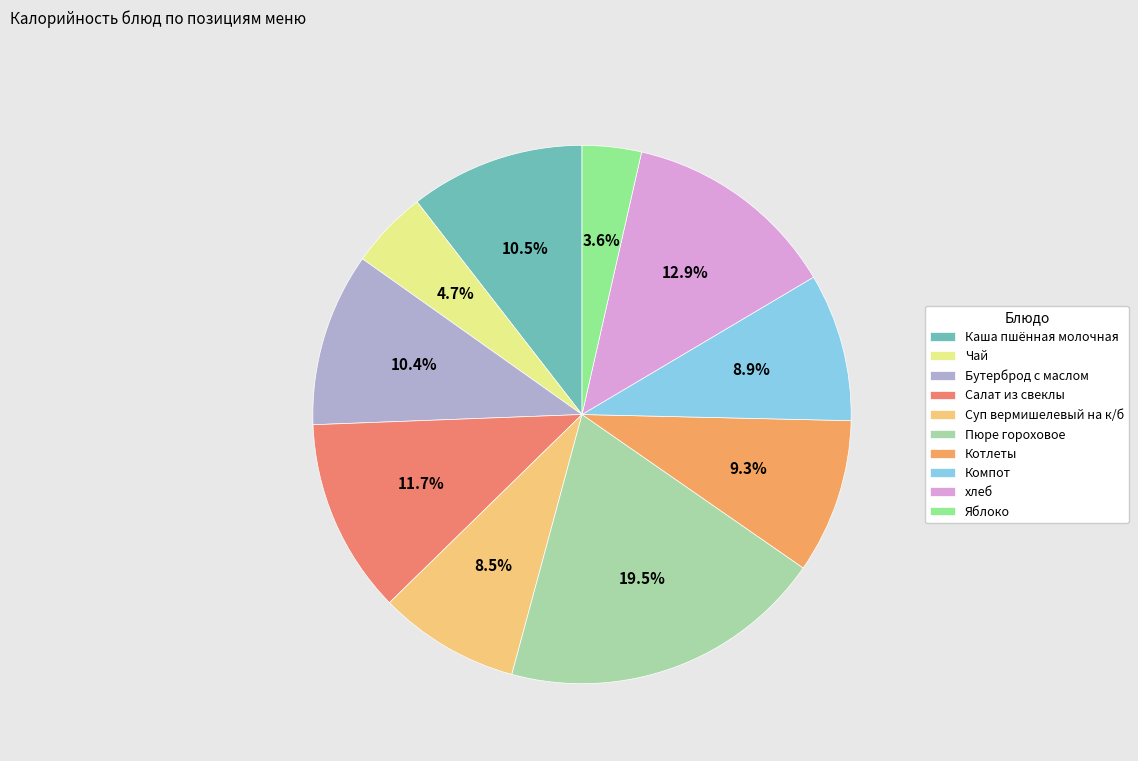

What is the change in value from Суп вермишелевый на к/б to Пюре гороховое?

+137